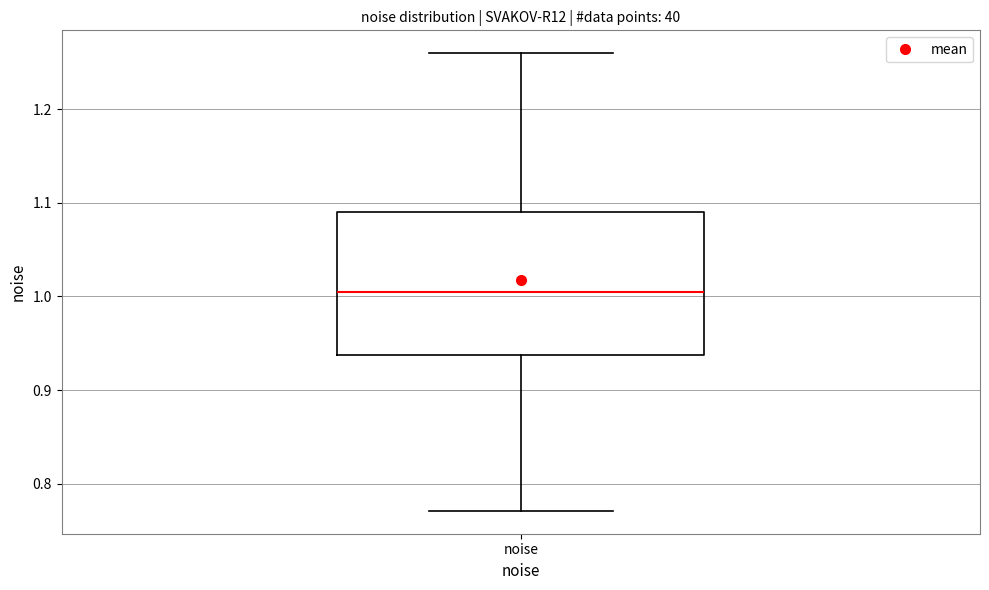

Transcribe this box plot: give where the median line is, the range the box spans, and where the two whiskers end, as read against the y-axis. The values are not printed on the chart, so give them approximately, as read against the axis.

median 1.00, box 0.94 to 1.09, whiskers 0.77 to 1.26